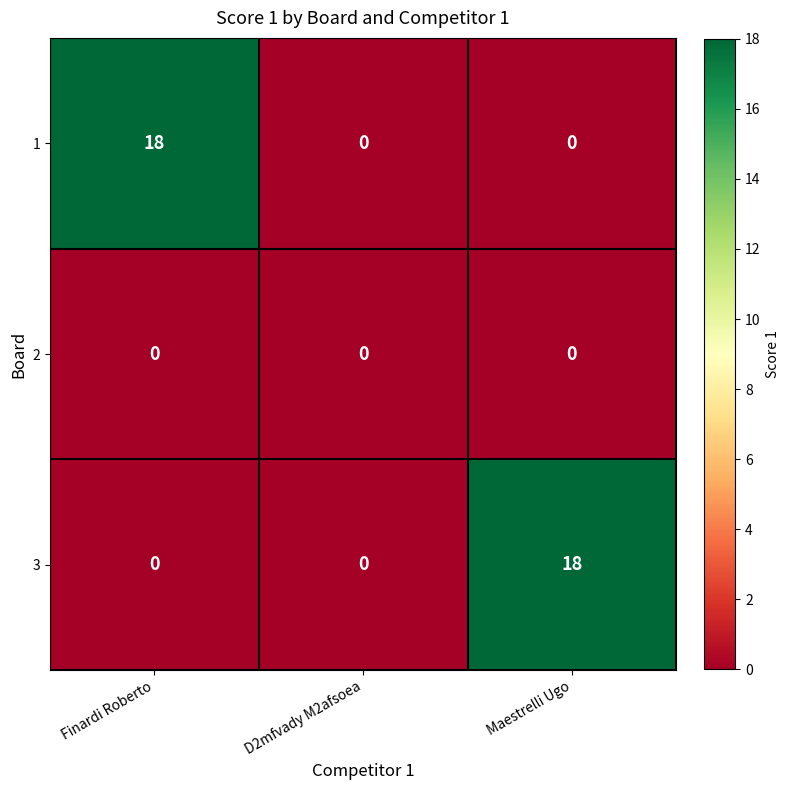

Reading left to right, what are all the values shown in this chart?

1: 18	0	0
2: 0	0	0
3: 0	0	18